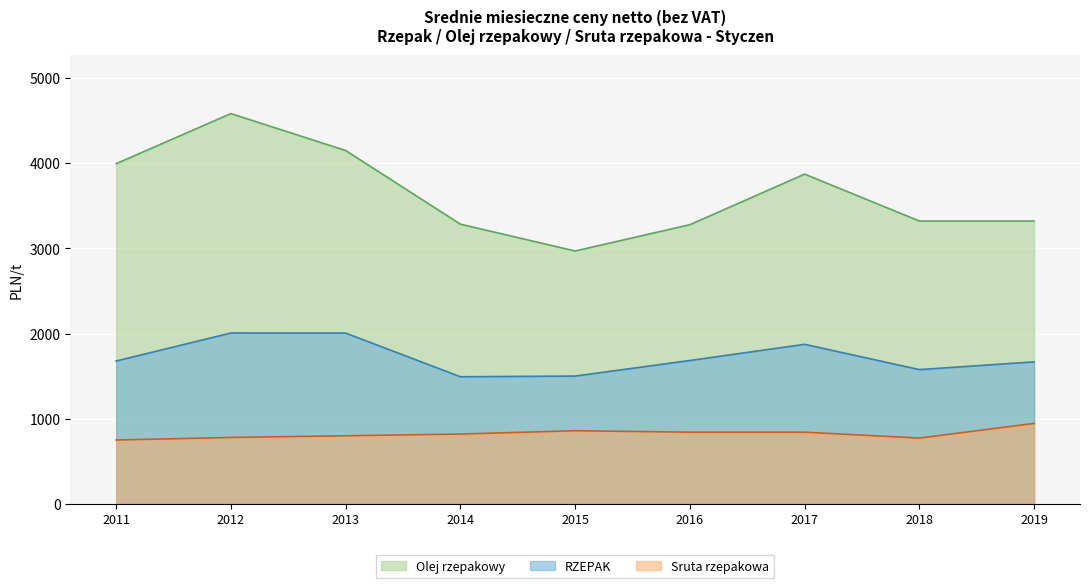

At which label does Olej rzepakowy reach its minimum?

2015